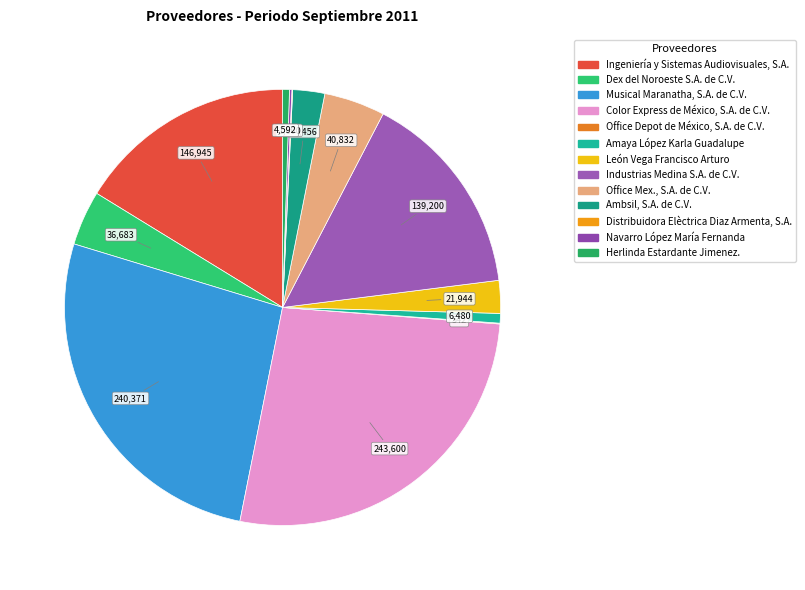

Which has a higher value, Ambsil, S.A. de C.V. or Navarro López María Fernanda?

Ambsil, S.A. de C.V.